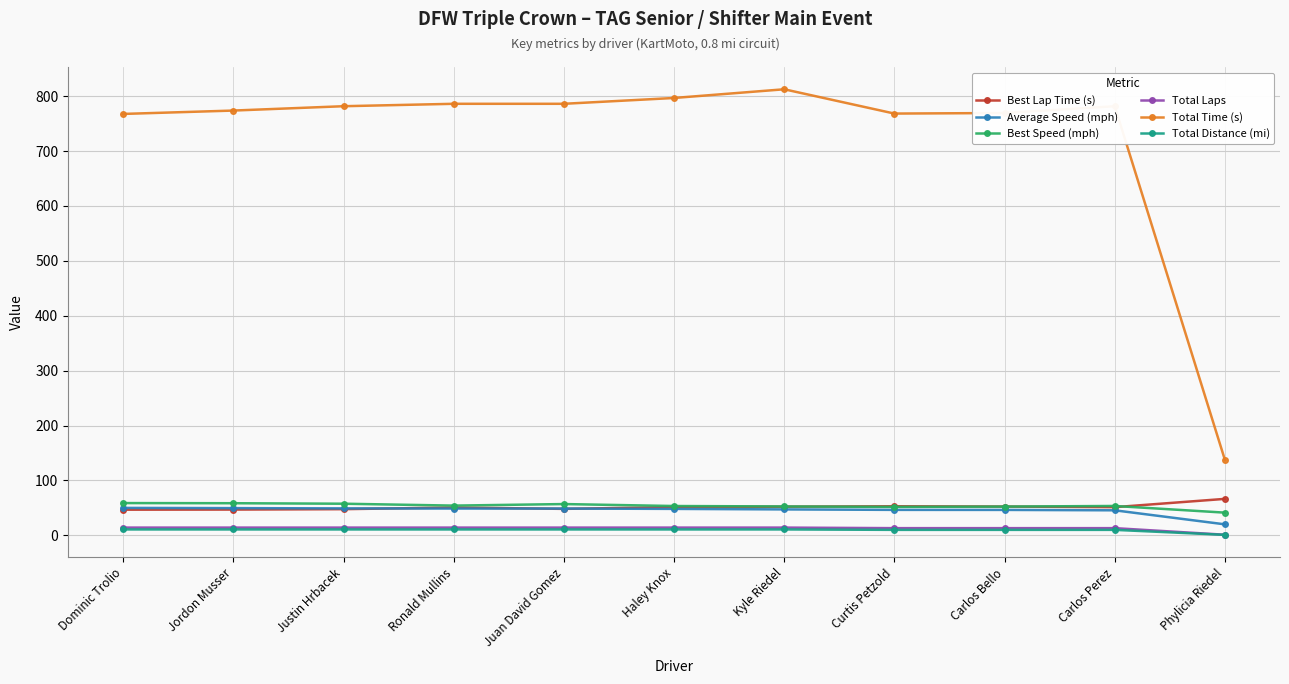

Which series has the largest total across all categories?

Total Time (s)